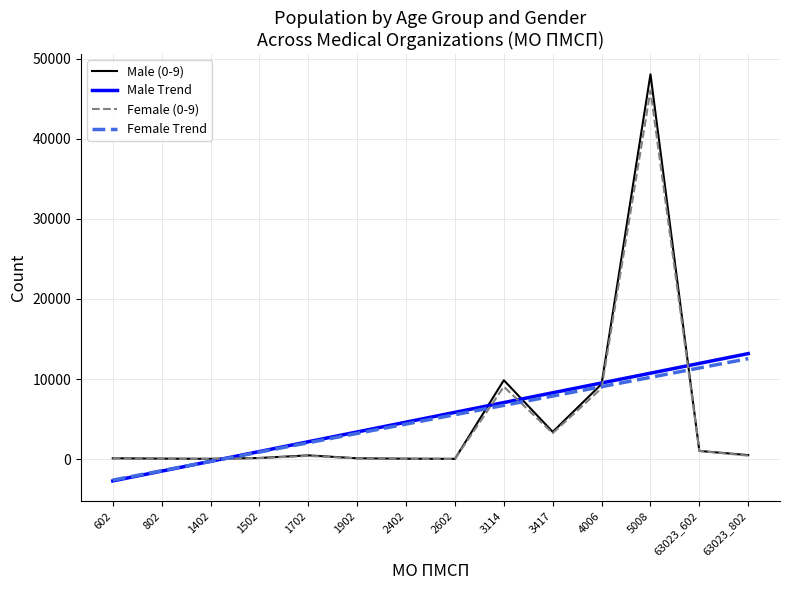

What is the greatest value displayed?

48047.0